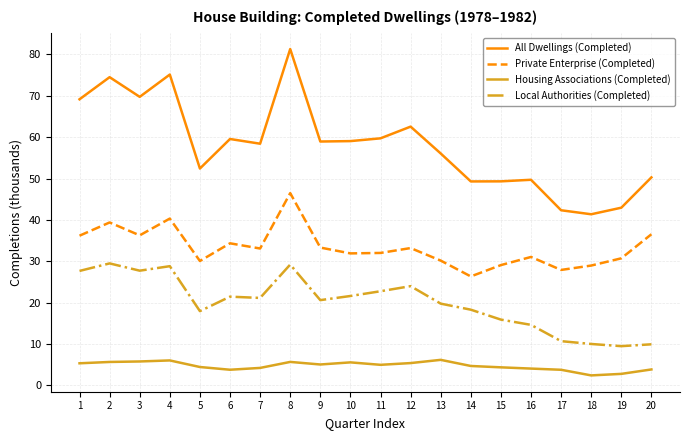

The value of All Dwellings (Completed) at 5 is 77.5. True or false?

False